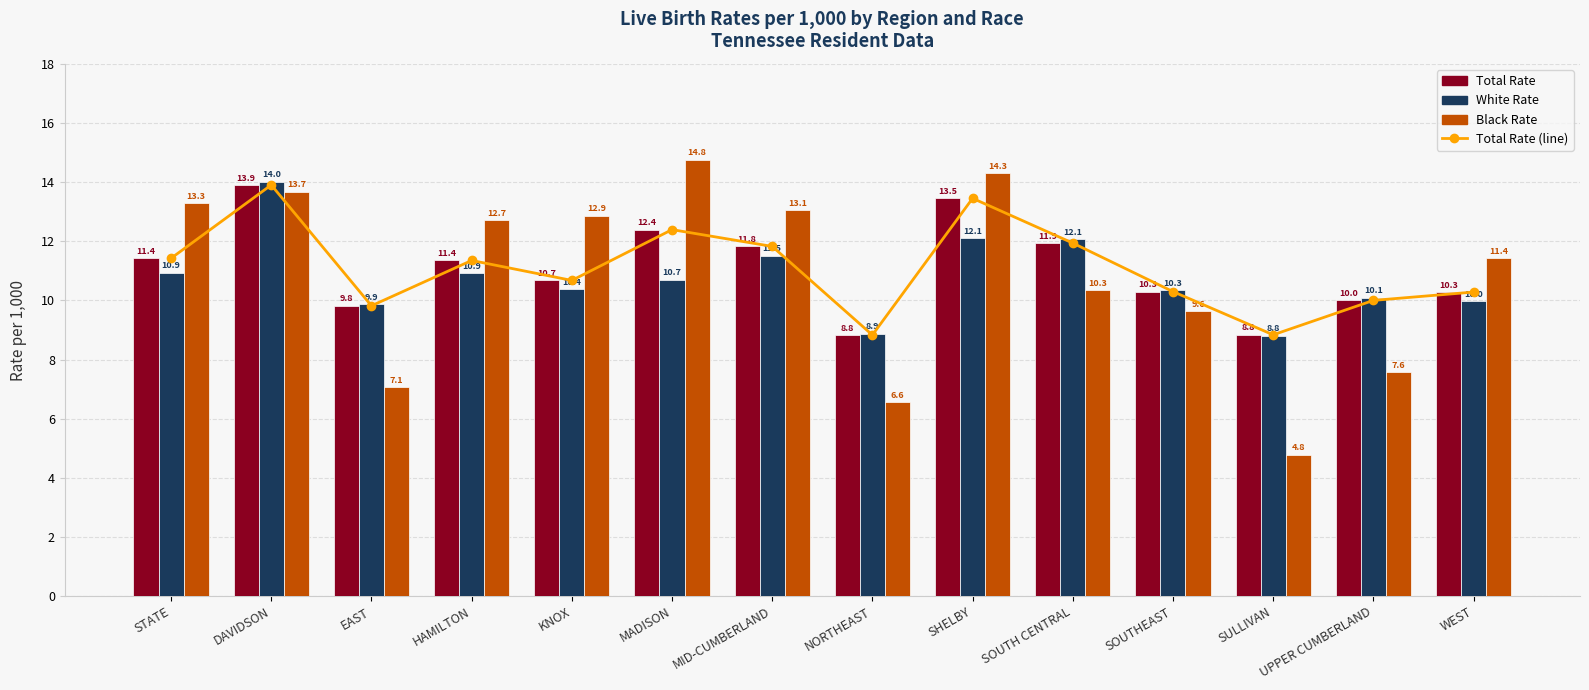

Rank the categories by White Rate value from lowest to highest.

SULLIVAN, NORTHEAST, EAST, WEST, UPPER CUMBERLAND, SOUTHEAST, KNOX, MADISON, HAMILTON, STATE, MID-CUMBERLAND, SOUTH CENTRAL, SHELBY, DAVIDSON